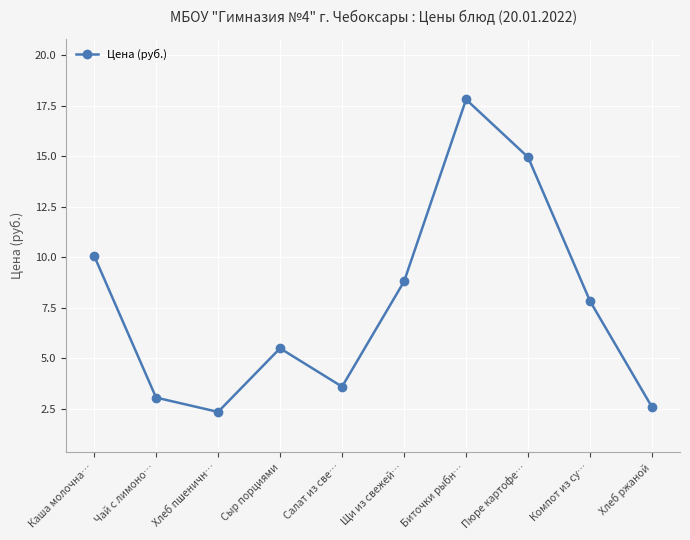

Reading left to right, transcribe all the data shown in this chart.

10.1	3.1	2.4	5.5	3.6	8.8	17.8	15.0	7.8	2.6